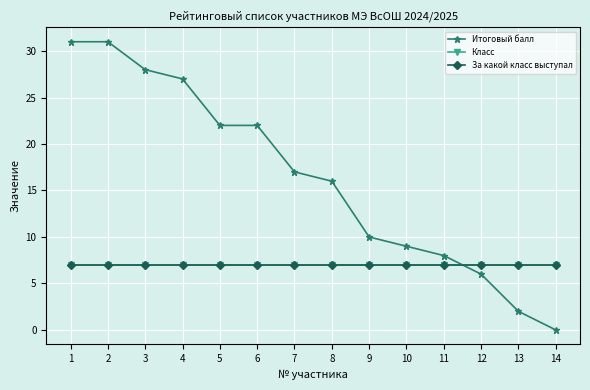

Is it true that Итоговый балл equals 2 at 13?

True